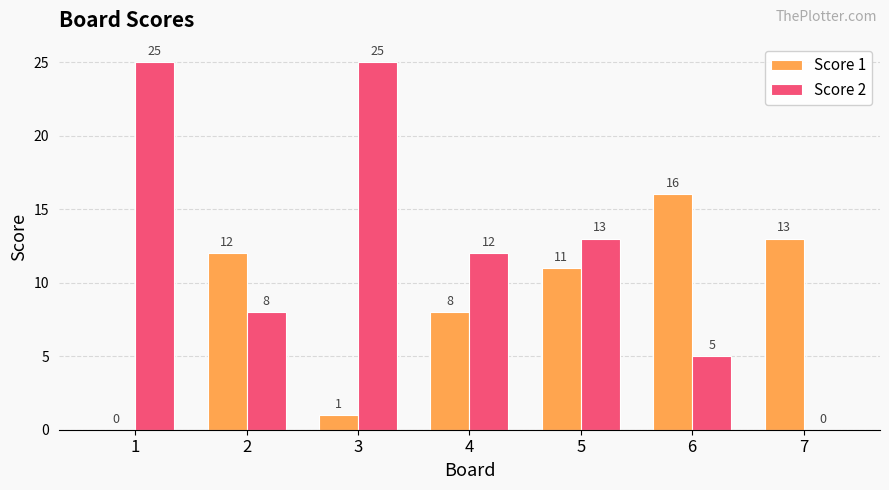

What is the sum of the Score 1 values at 2 and 3?

13